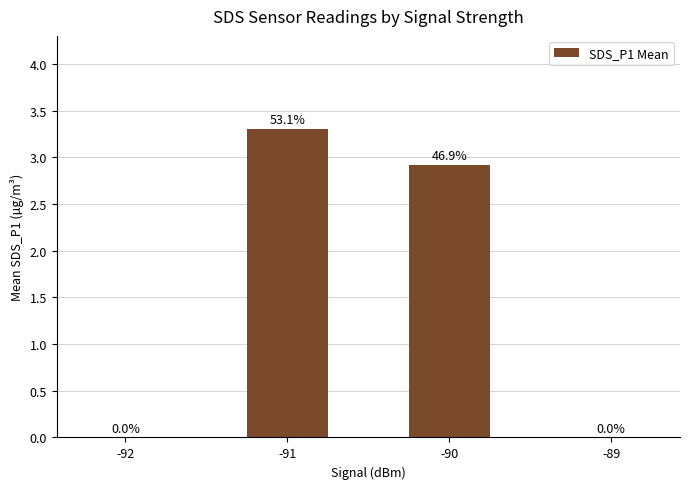

At which label does the data first exceed 2?

-91